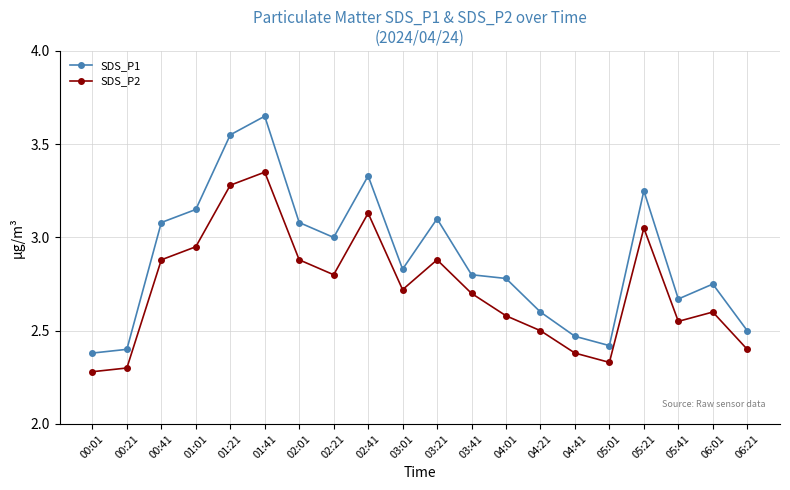

What is the label of the 10th point from the left?

03:01